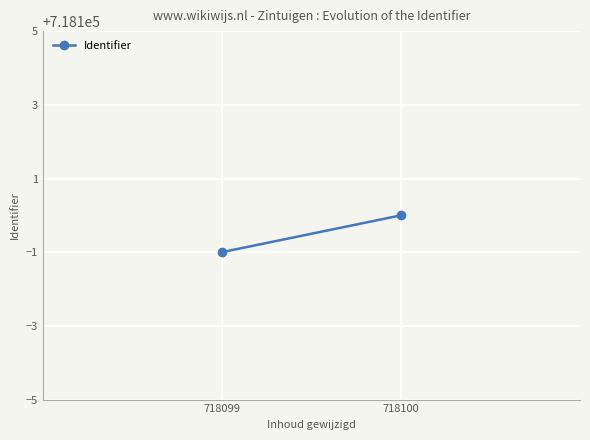

What is the value of the 1st point from the left?

718099